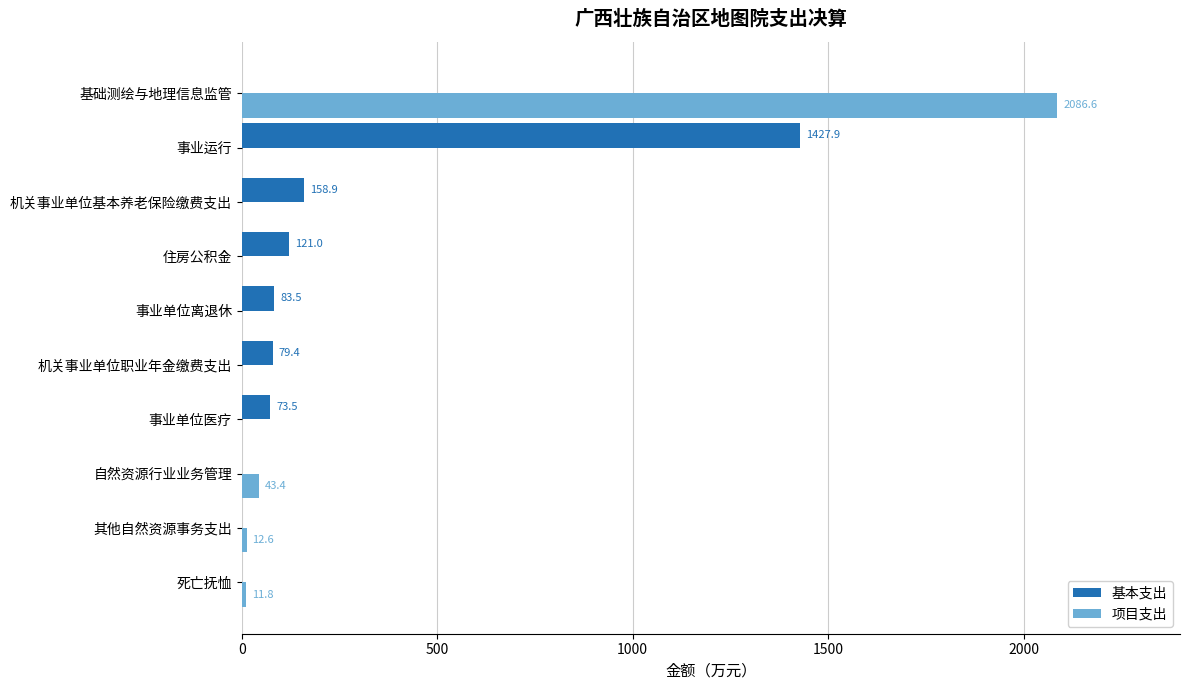

The 基本支出 series shows 0.0 at 其他自然资源事务支出. True or false?

True